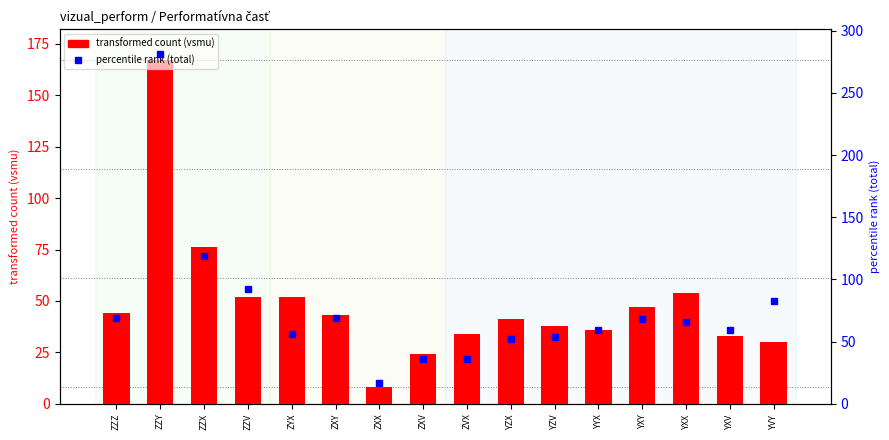

What is the spread (max minus min) of values at ZYX?

4